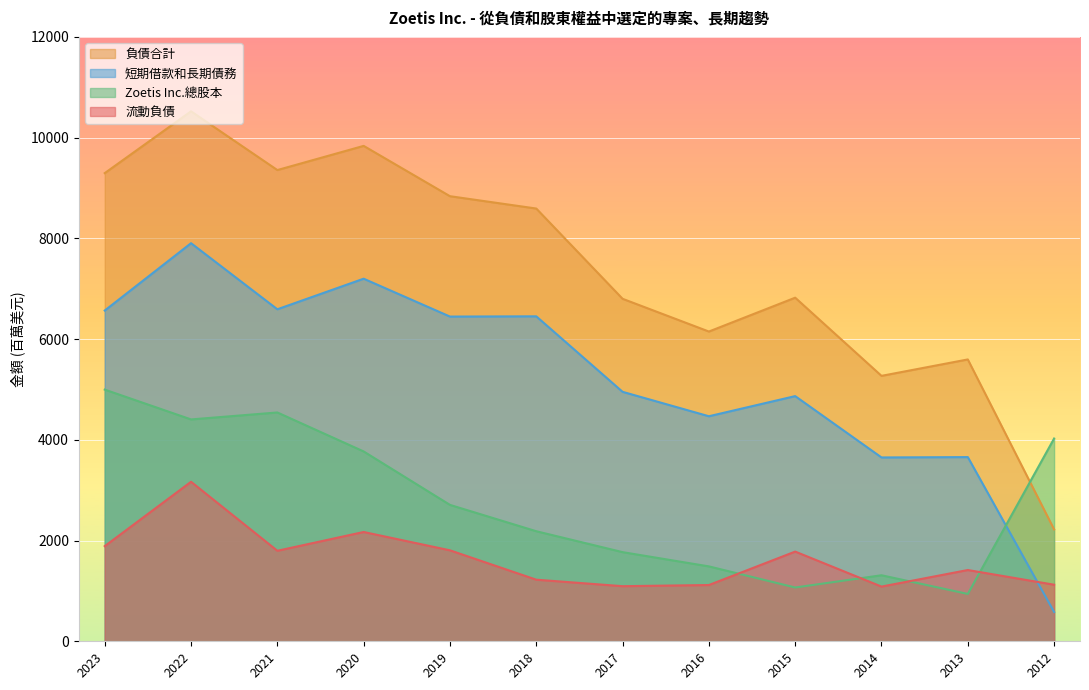

How many intersections are there between 負債合計 and Zoetis Inc.總股本?

1